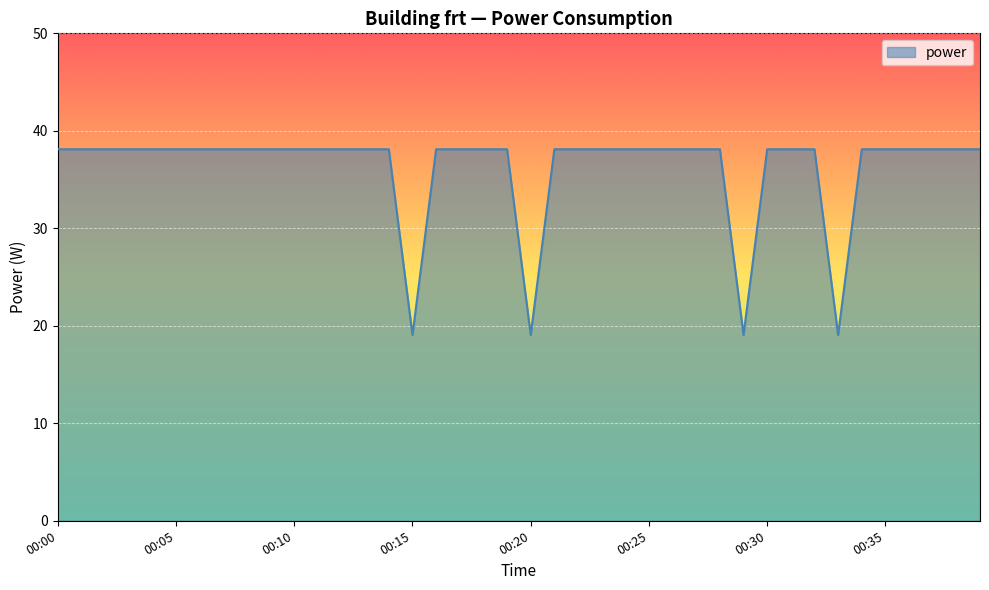

How many lines are shown in the chart?

1